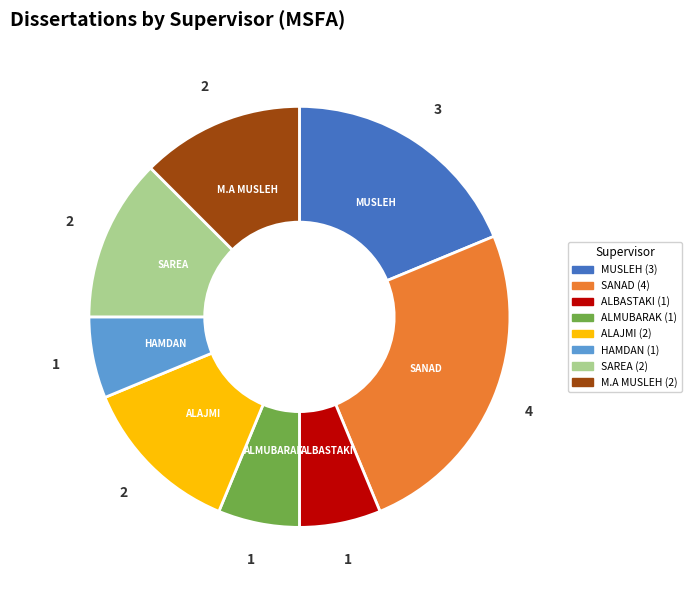

How many slices are in this pie chart?

8